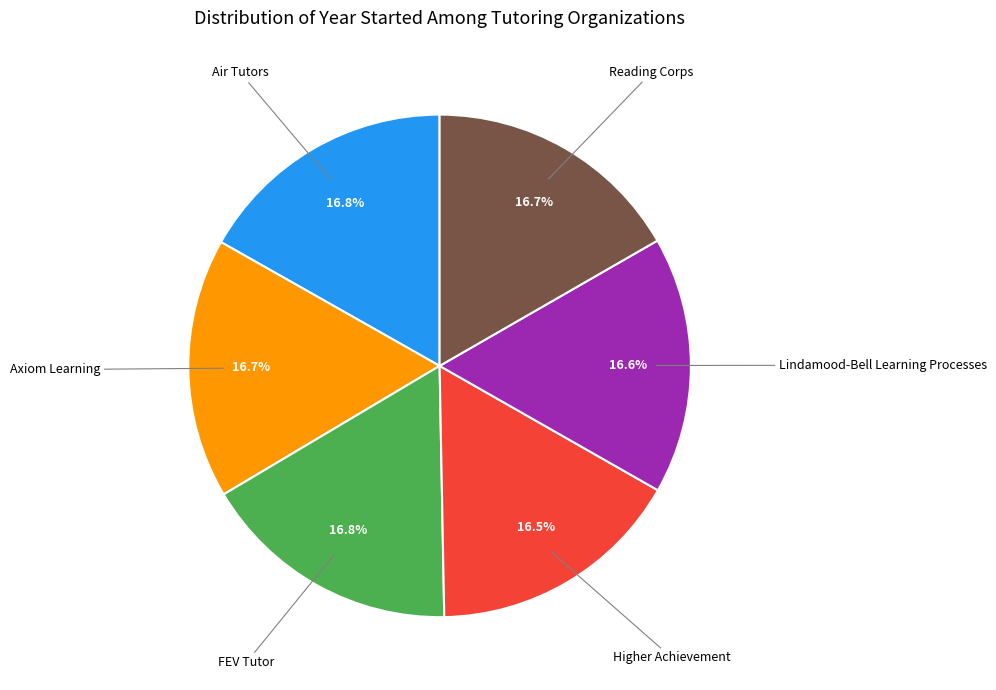

Does any single category account for the majority?

No